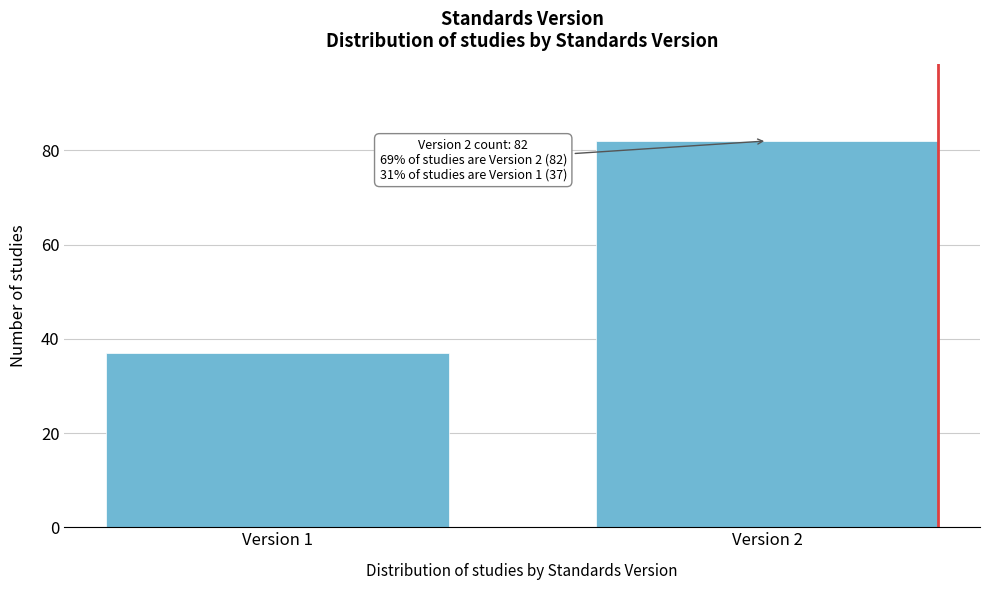

Reading left to right, extract all data points from this chart.

37	82